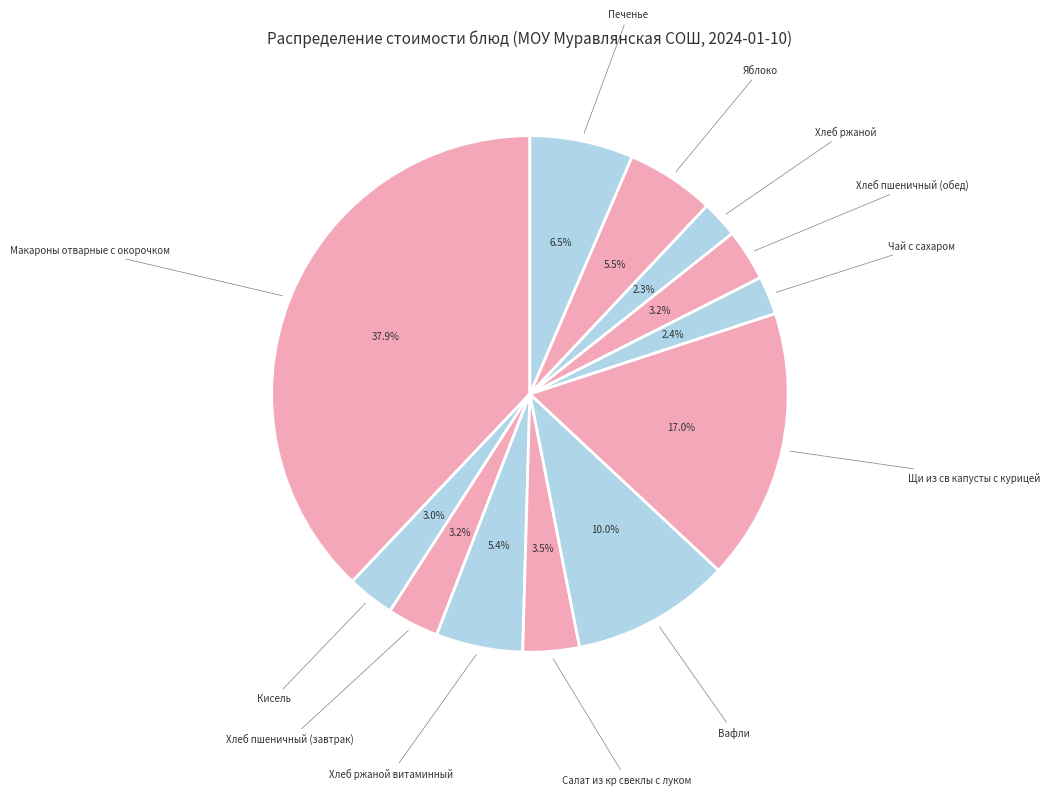

To the nearest percent, what is the average slice percentage?

8%